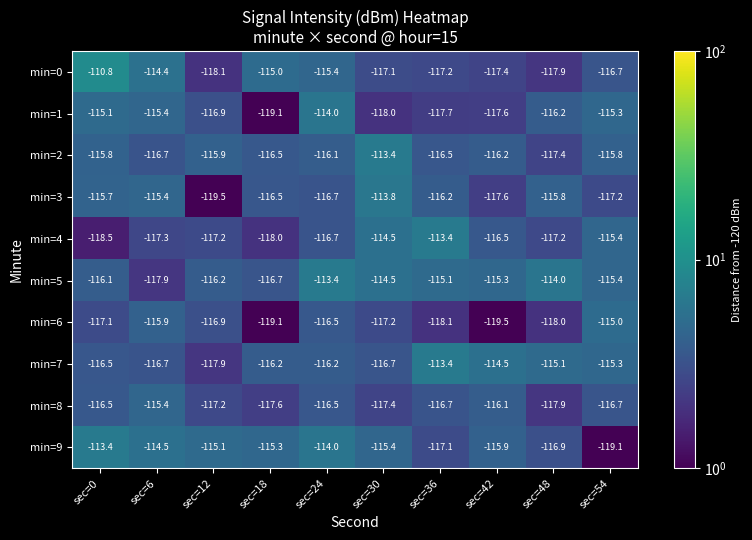

What is the sum of all min=9 values?

-1156.7